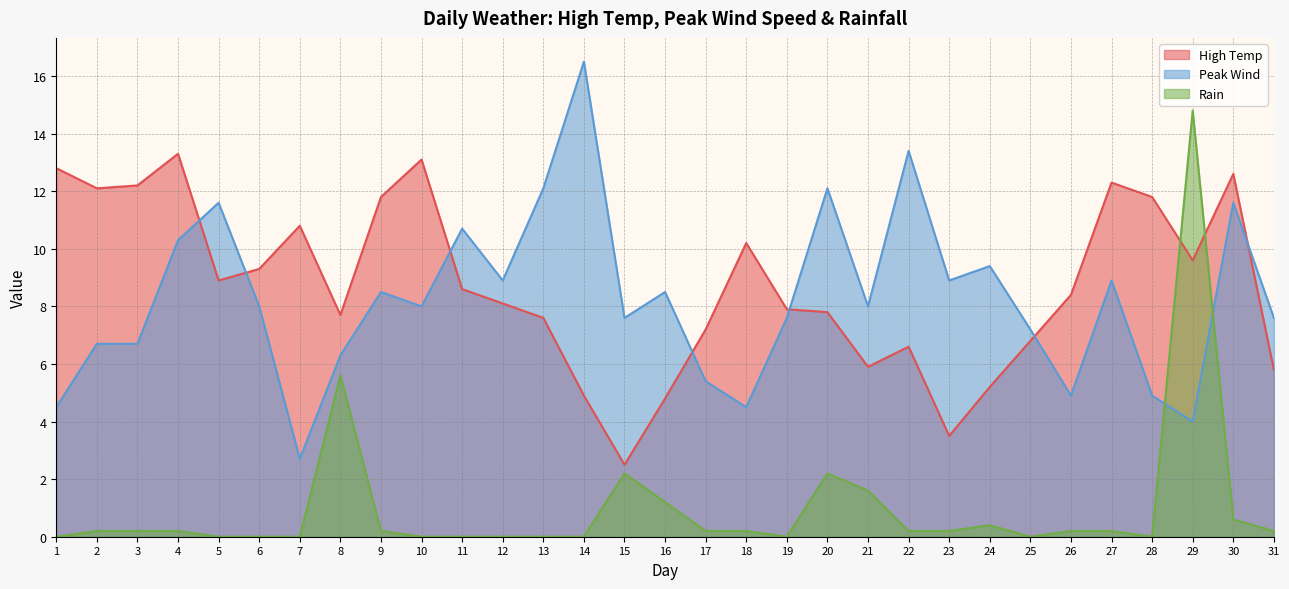

What is the value of the Rain point at the 22nd from the left?

0.2